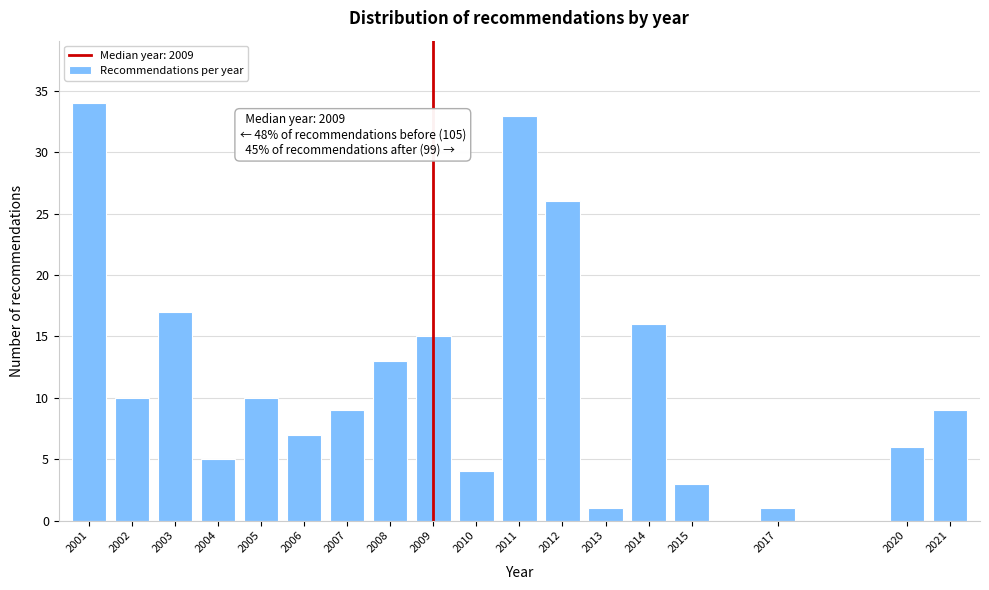

Reading left to right, list all the values displayed in this chart.

2001=34	2002=10	2003=17	2004=5	2005=10	2006=7	2007=9	2008=13	2009=15	2010=4	2011=33	2012=26	2013=1	2014=16	2015=3	2017=1	2020=6	2021=9